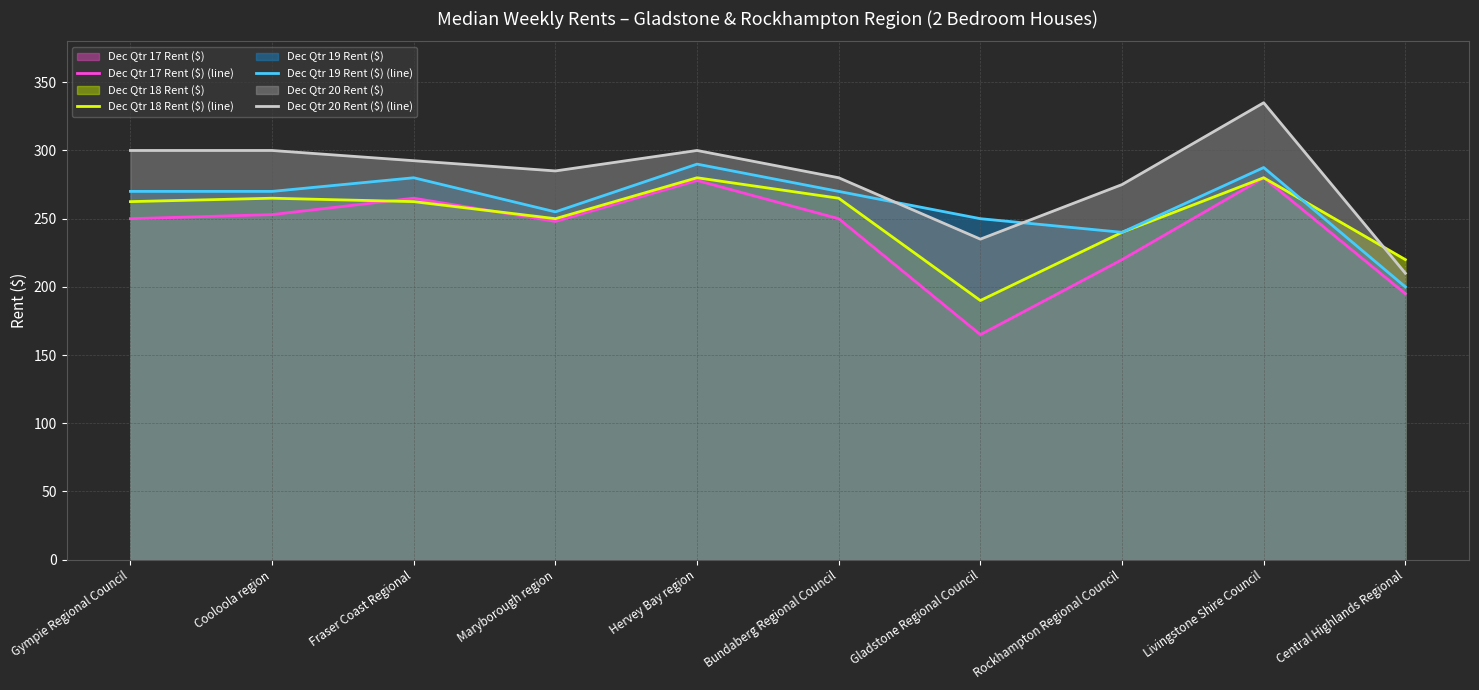

What is the sum of the Dec Qtr 18 Rent ($) (line) values at Gympie Regional Council and Hervey Bay region?

542.5